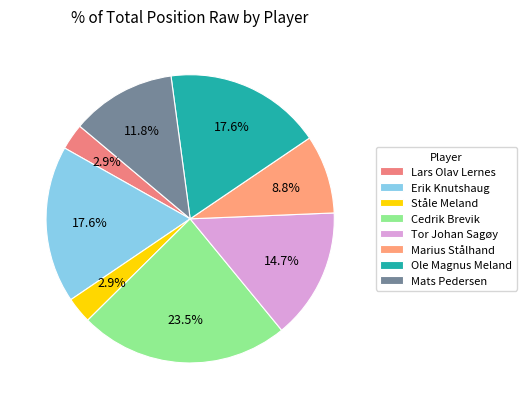

Is Erik Knutshaug the majority of the pie?

No